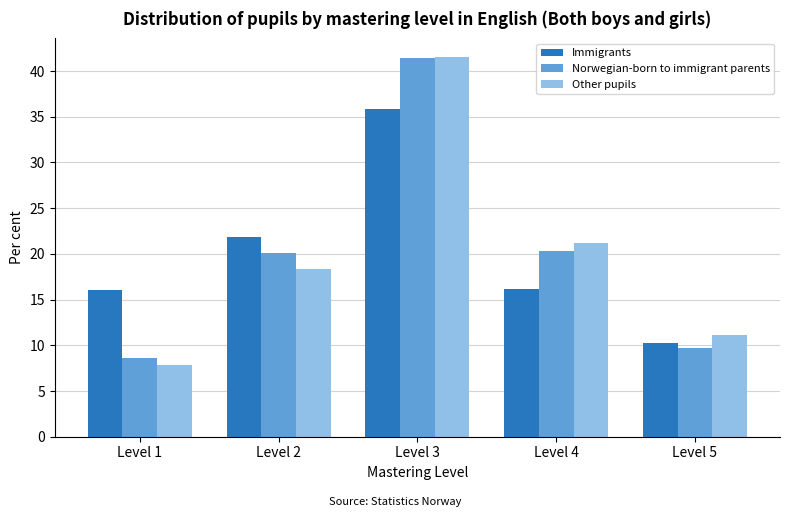

What is the average value of the Immigrants series?

20.0